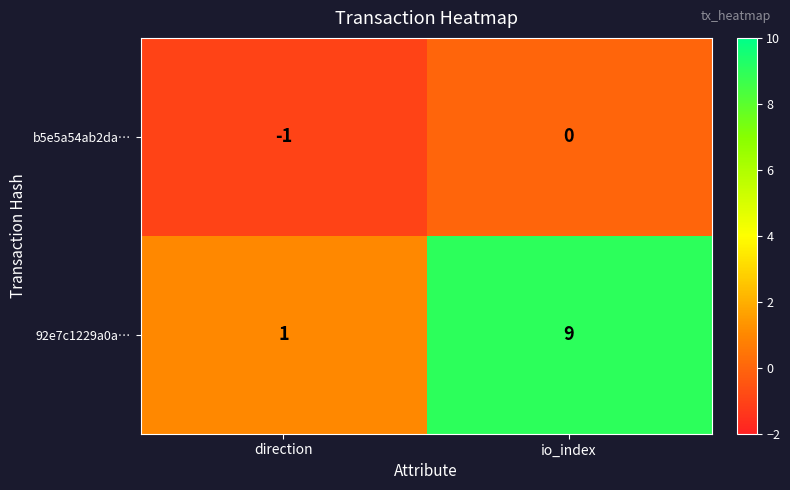

At which category is the sum across all series the highest?

io_index